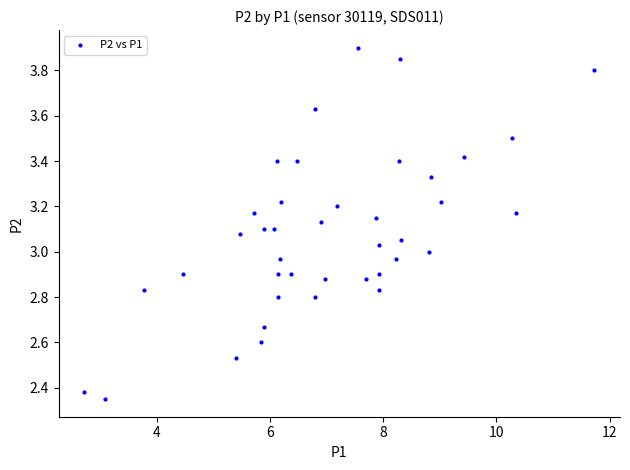

What is the range of X values (max minus min)?

9.0